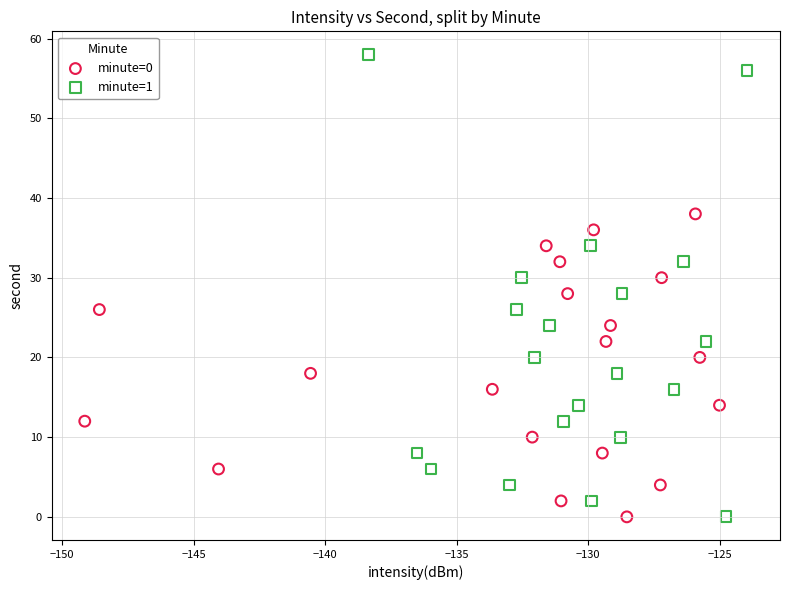

Which series has the widest spread of Y values?

minute=1